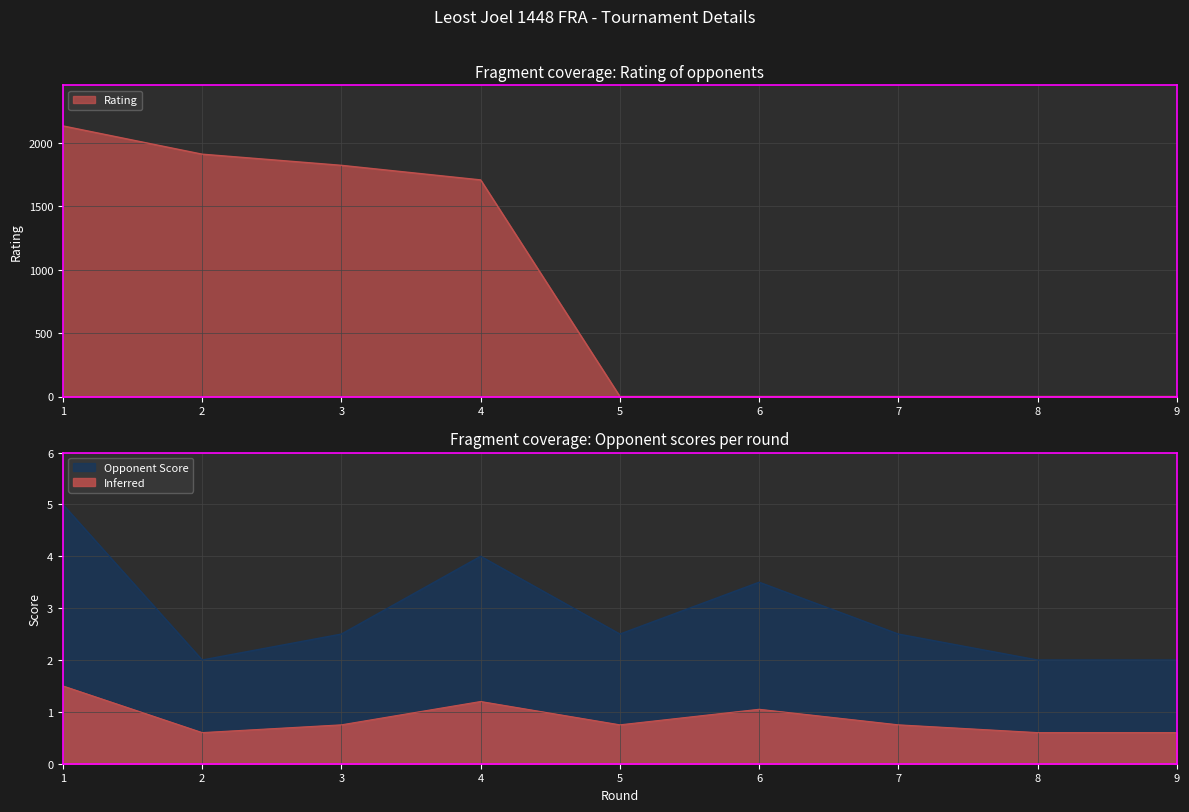

Is the value of Rating at 1 greater than the value of Opponent Score at 5?

Yes